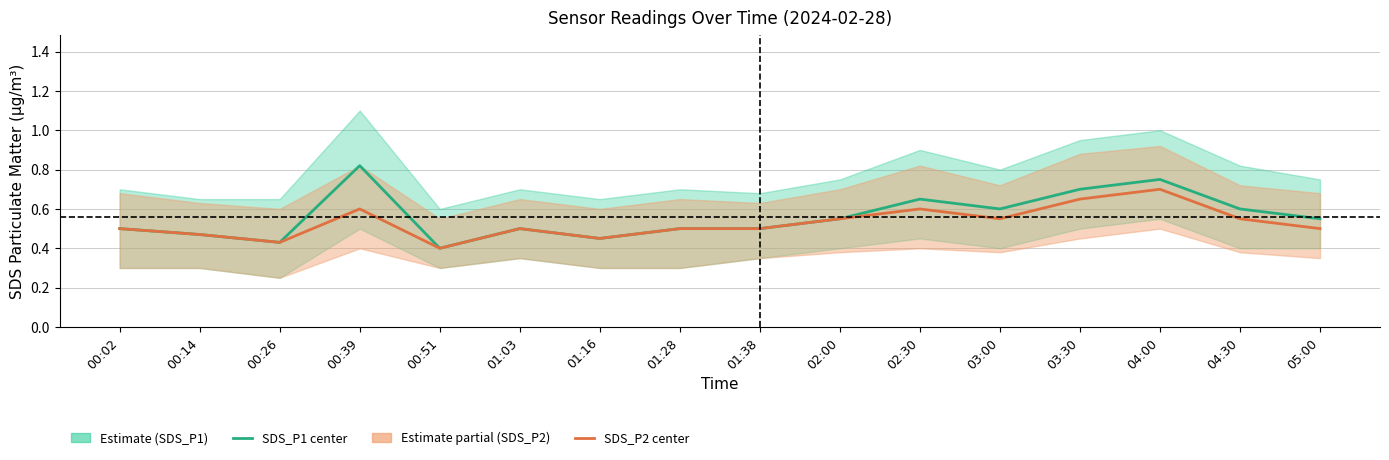

What is the minimum value shown in the chart?

0.4